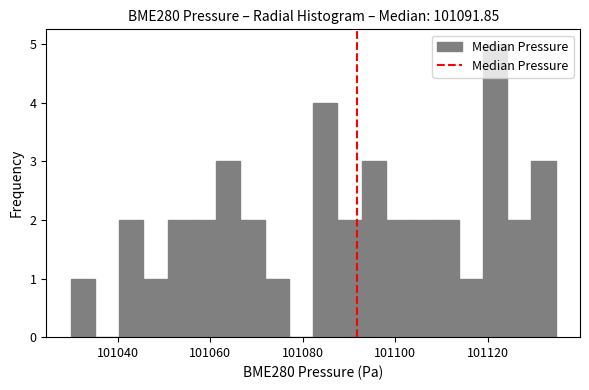

Around what value on the x-axis is the tallest bar? Give the approximate position of its centre, as read against the axis.

101122